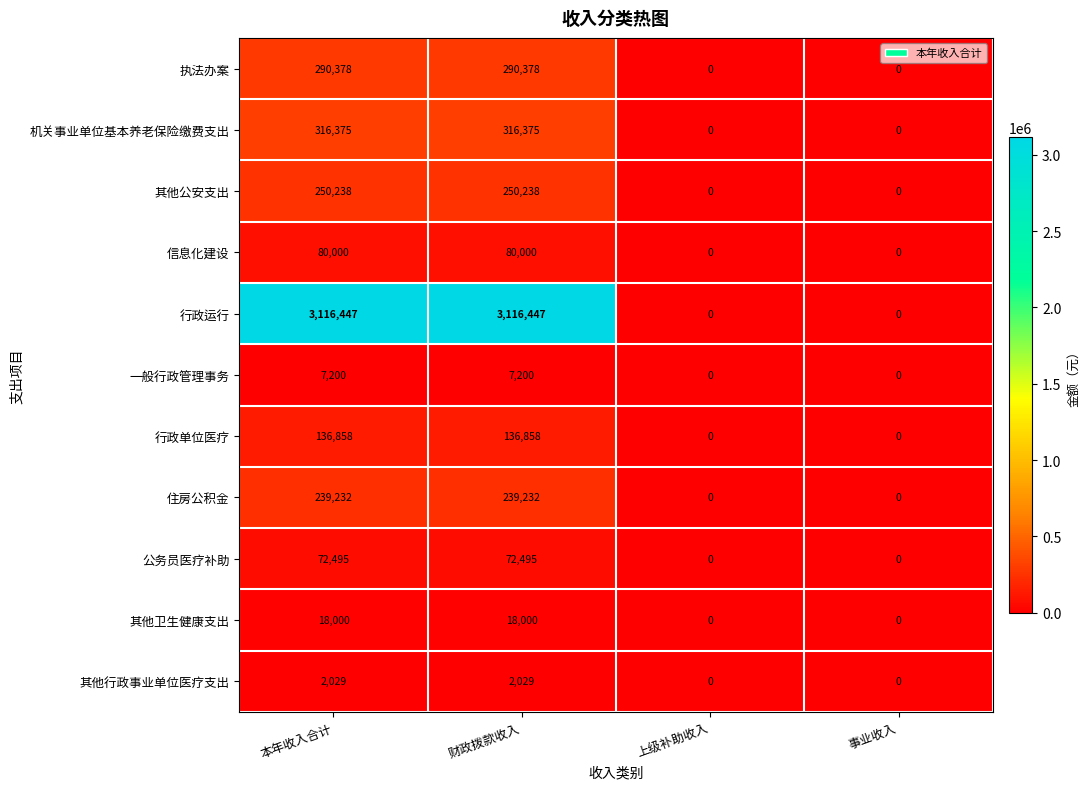

Rank the series by their maximum value, from lowest to highest.

其他行政事业单位医疗支出, 一般行政管理事务, 其他卫生健康支出, 公务员医疗补助, 信息化建设, 行政单位医疗, 住房公积金, 其他公安支出, 执法办案, 机关事业单位基本养老保险缴费支出, 行政运行